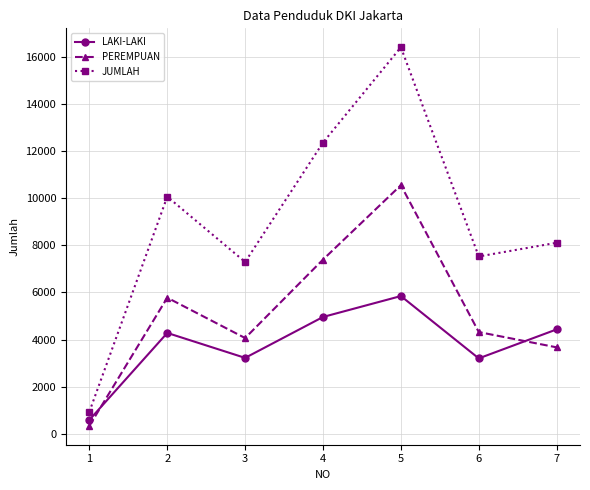

True or false: PEREMPUAN and JUMLAH cross at least once.

False